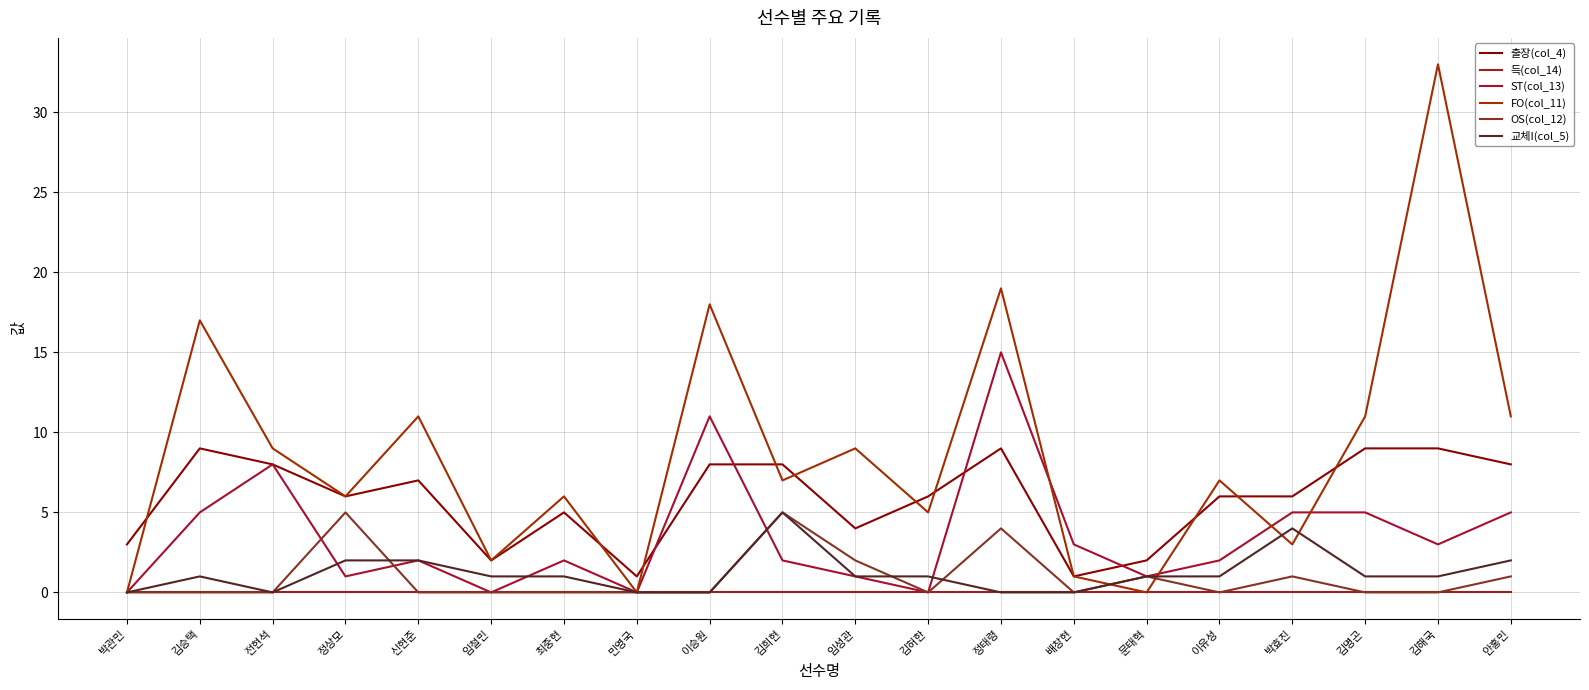

How many categories are shown in the chart?

20